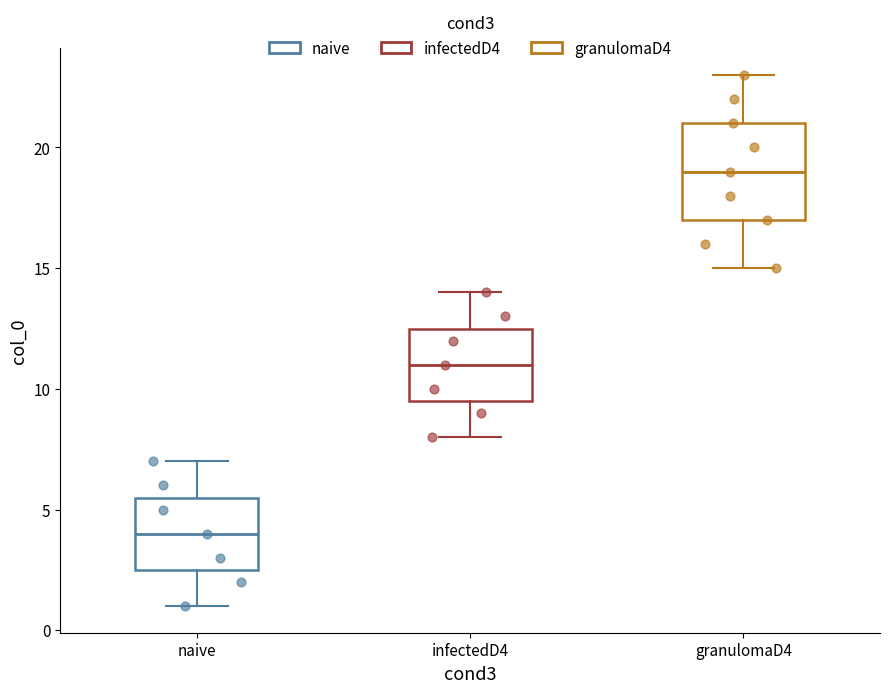

Where does the lower whisker of the box for granulomaD4 end on the y-axis? The values are not printed on the chart, so give them approximately, as read against the axis.

15.0